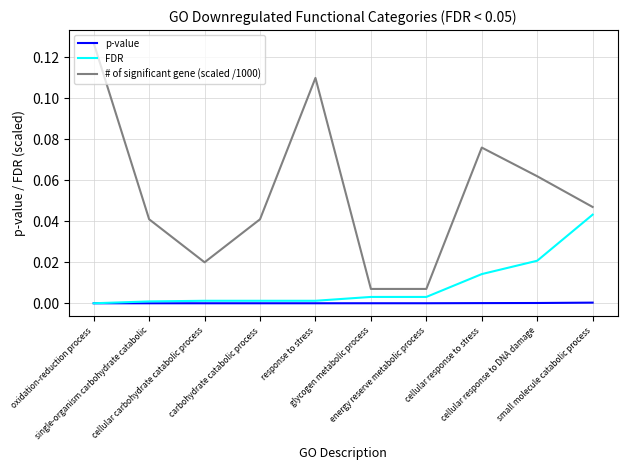

Which series has the widest spread of values?

# of significant gene (scaled /1000)